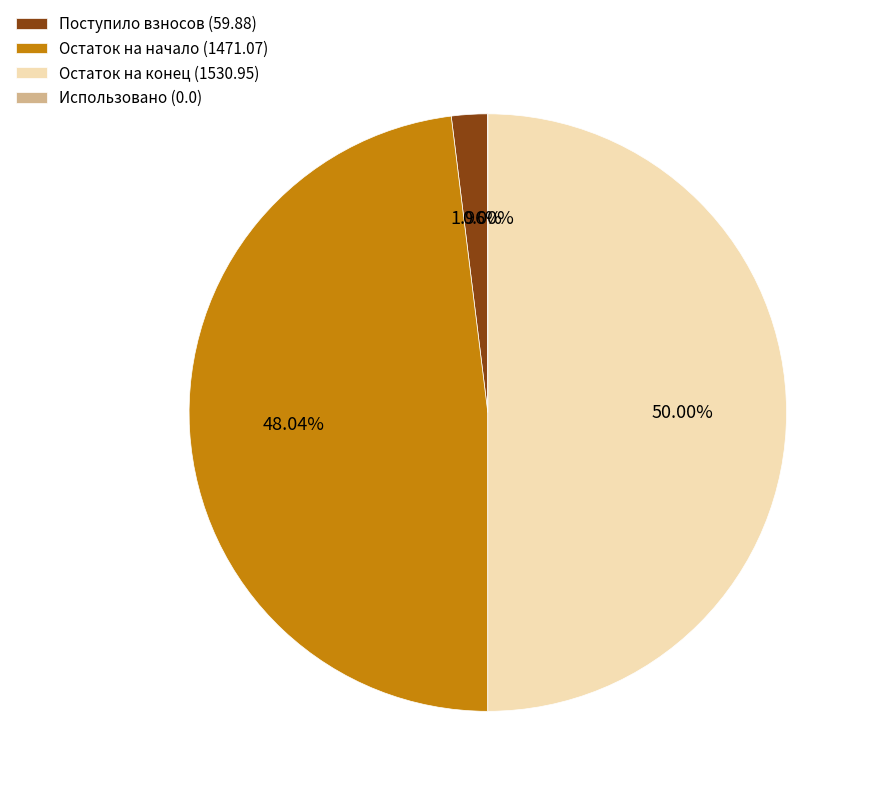

Is it true that Остаток на конец (1530.95) is 44% of the pie?

False